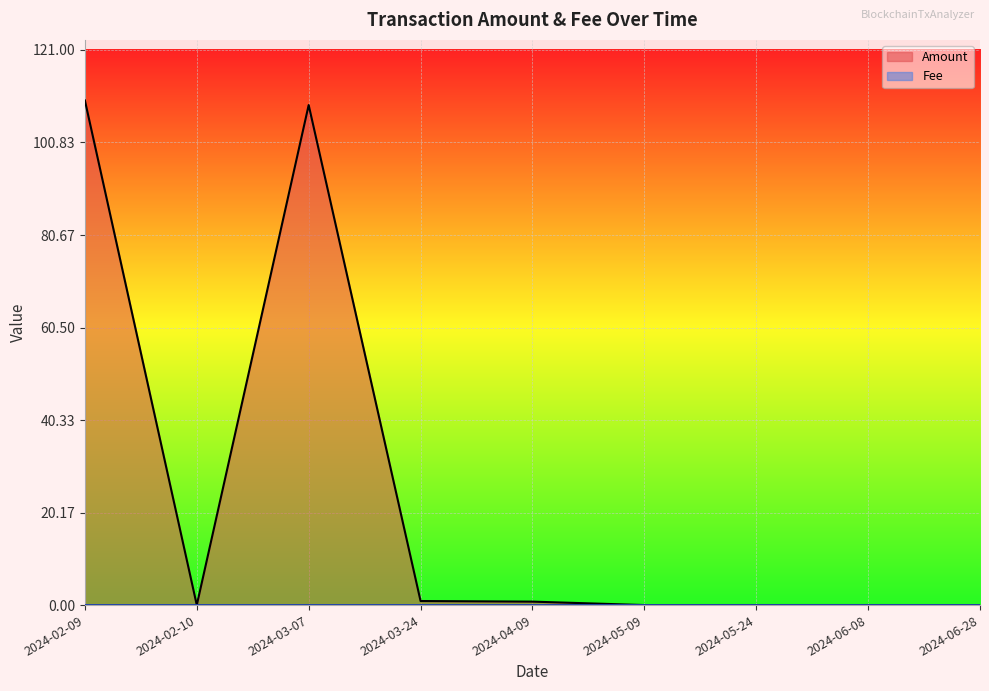

Is the value of Amount at 2024-02-09 greater than the value of Fee at 2024-05-24?

Yes